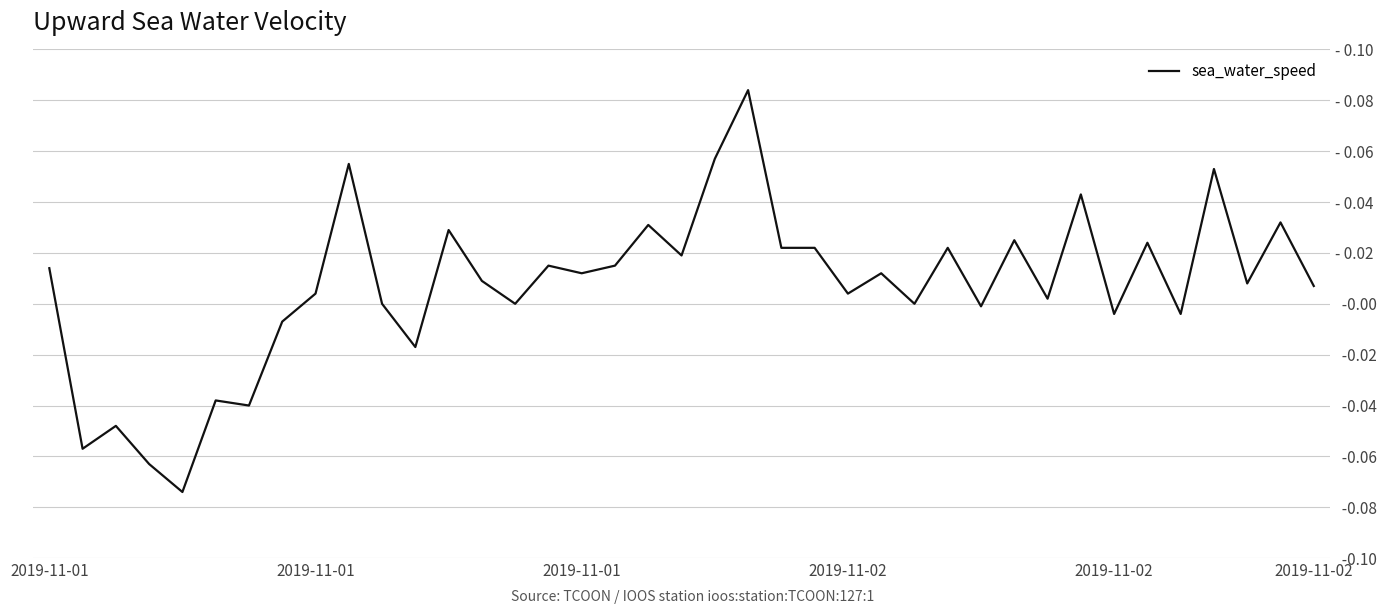

What is the greatest value displayed?

0.1